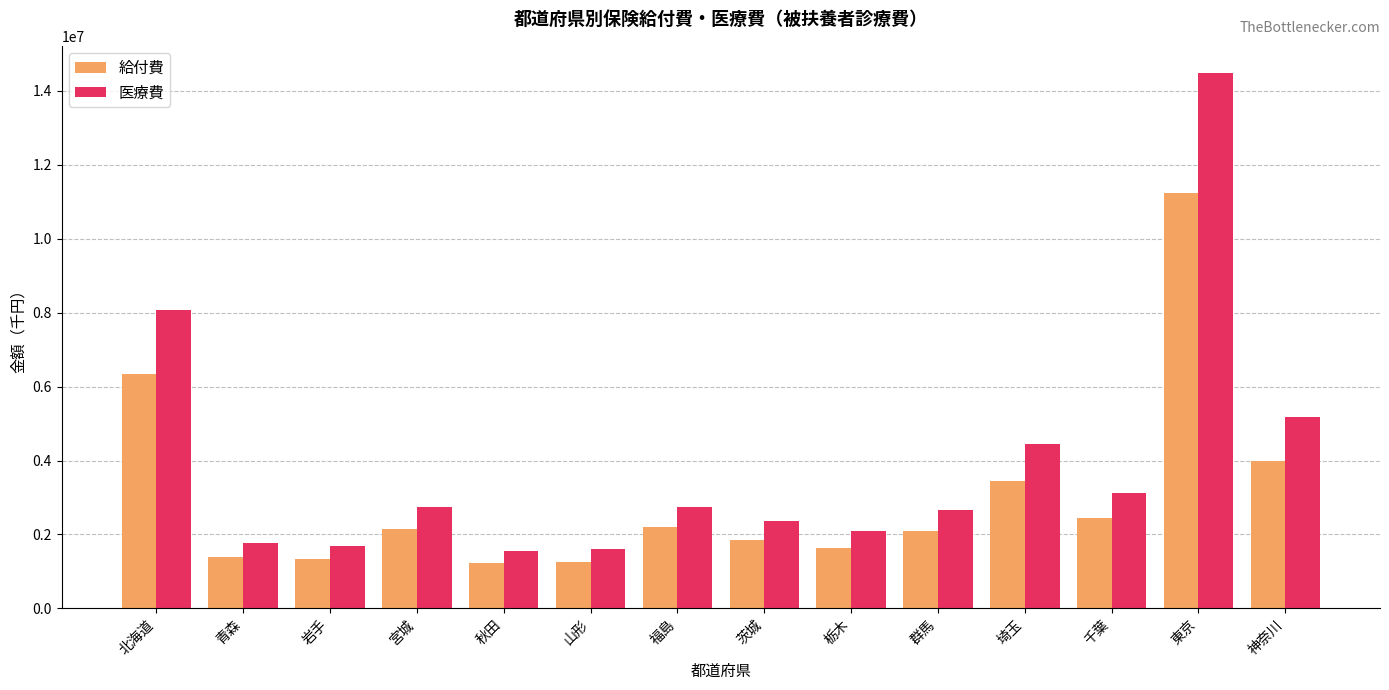

How many data points in 給付費 are less than 2151383?

7